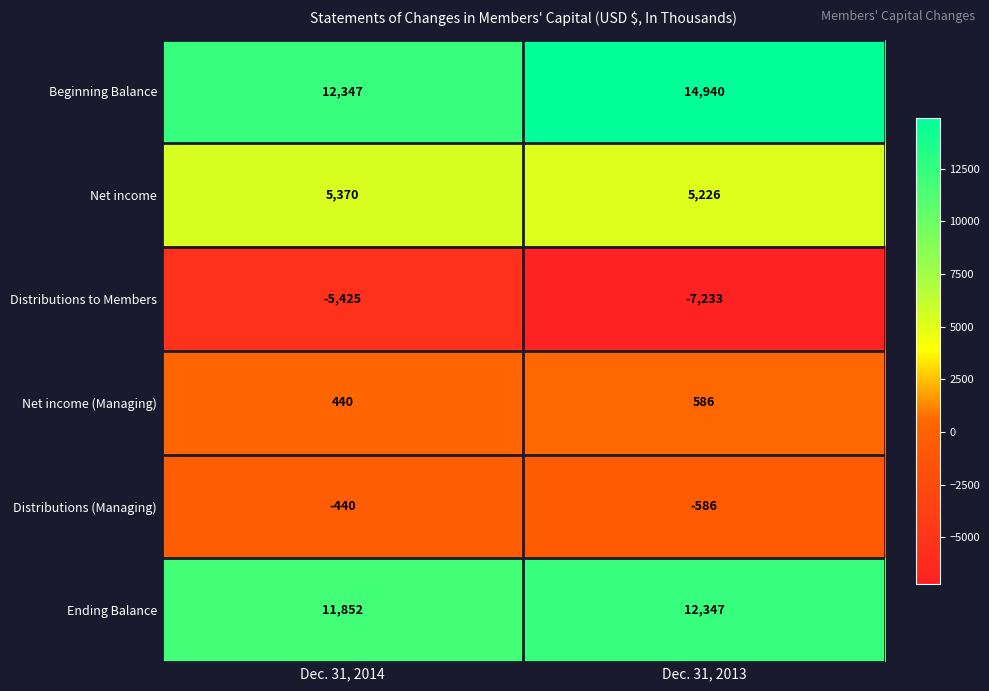

What is the spread (max minus min) of values at Dec. 31, 2013?

22173